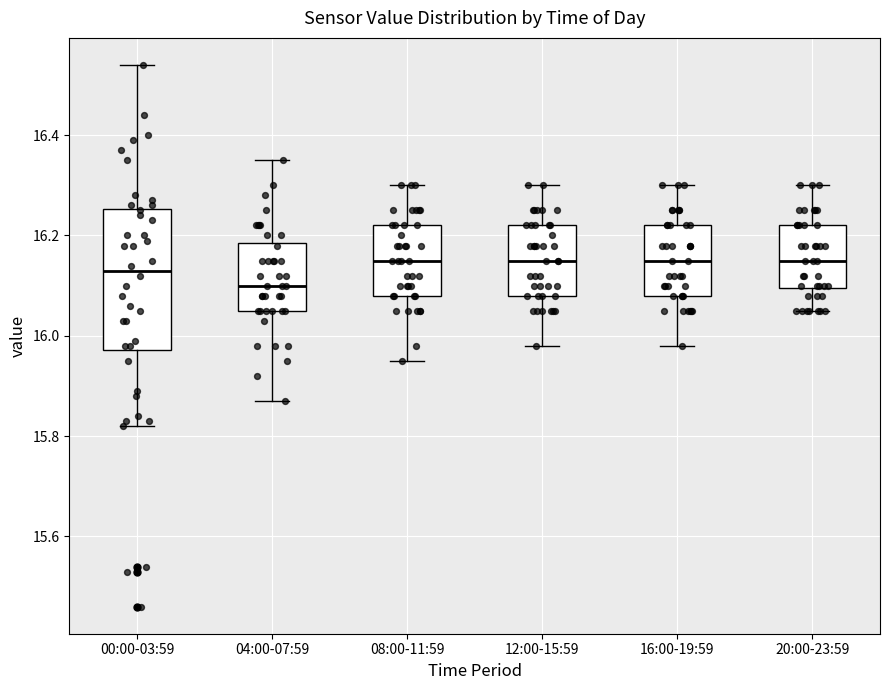

Which box is the tallest, from its lower edge to its upper edge?

00:00-03:59